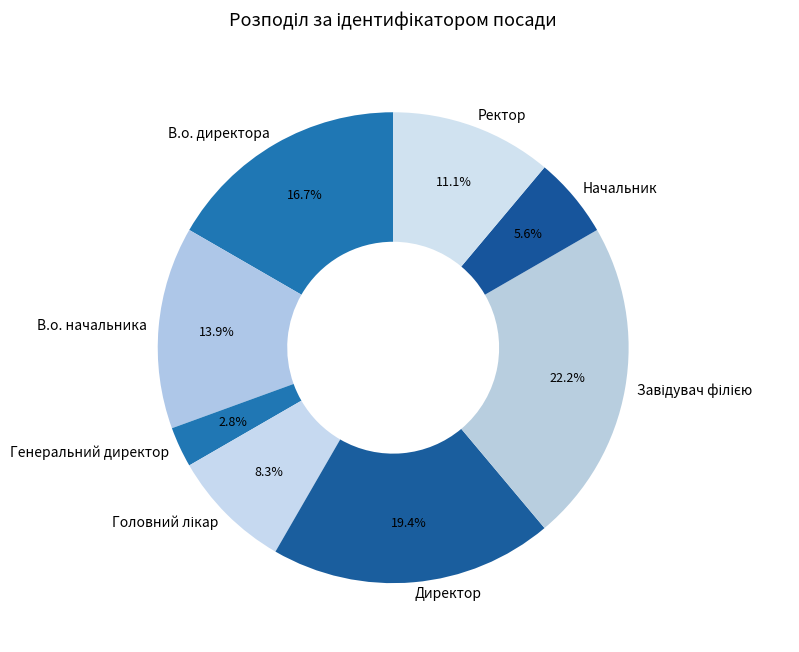

Is it true that В.о. начальника is 14% of the pie?

True